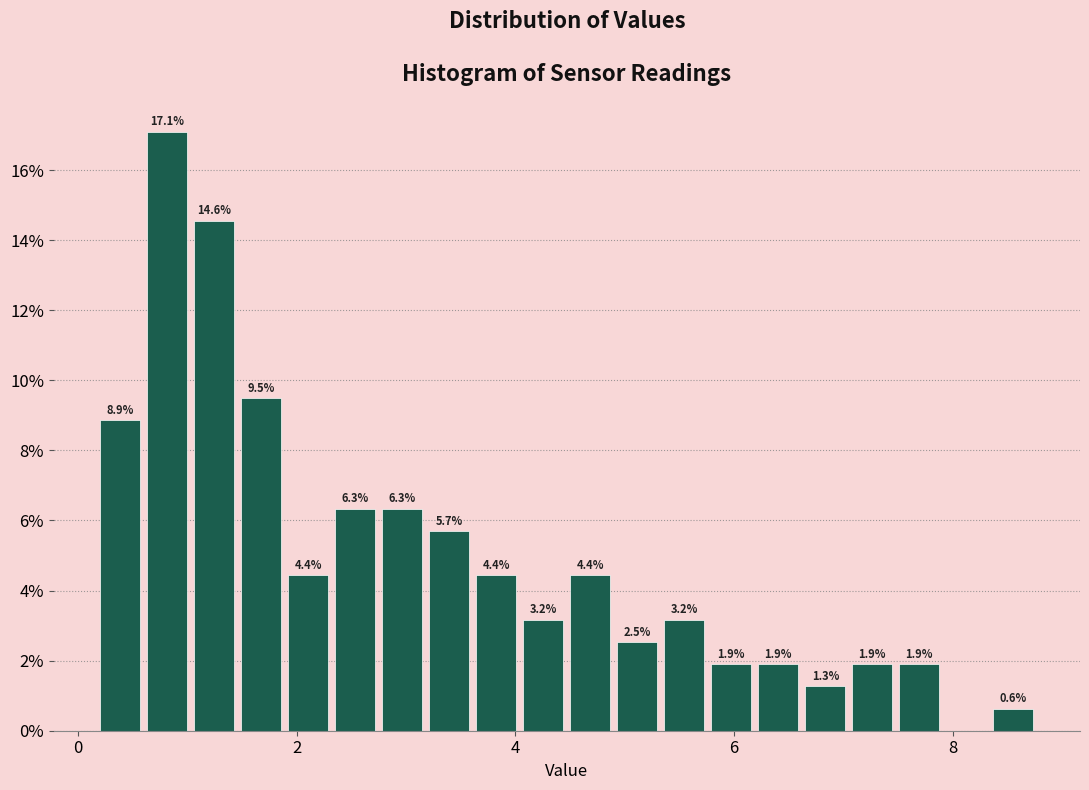

Read against the x-axis, roughly where is the centre of the tallest bar?

0.8